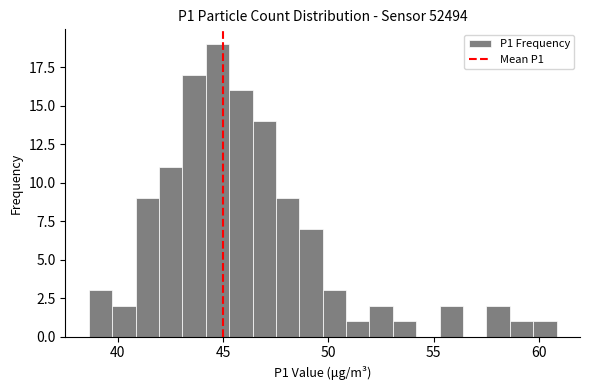

Around what value on the x-axis is the tallest bar? Give the approximate position of its centre, as read against the axis.

44.5